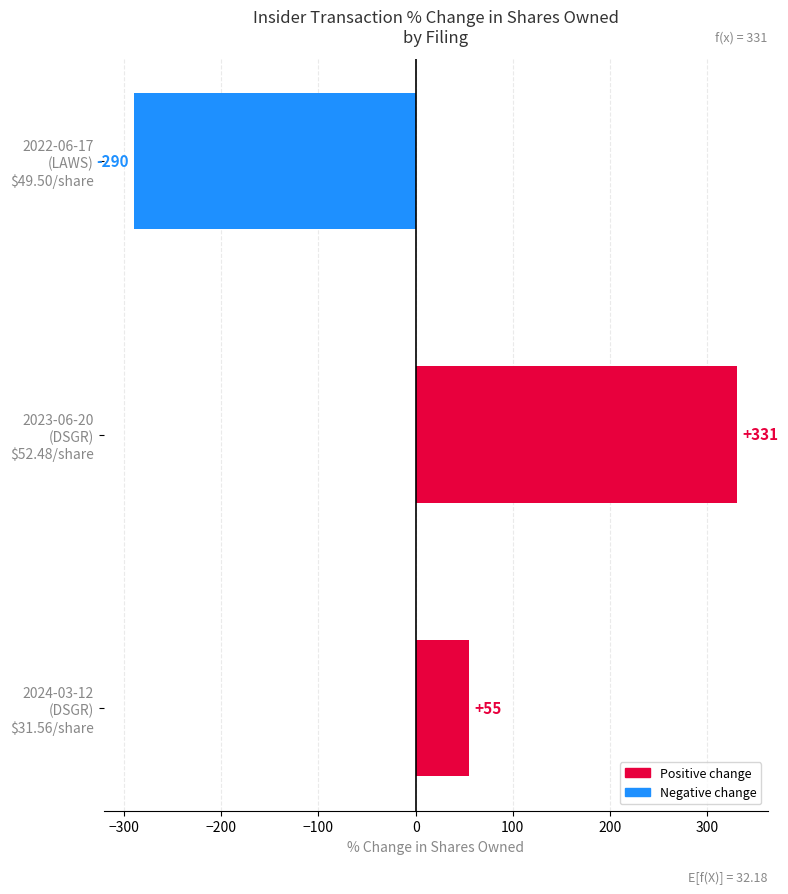

How many categories are shown in the chart?

3